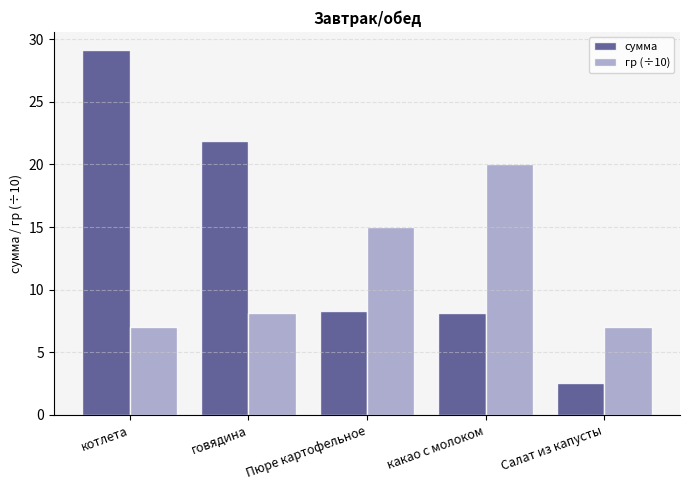

Which category has the highest value in the сумма series?

котлета